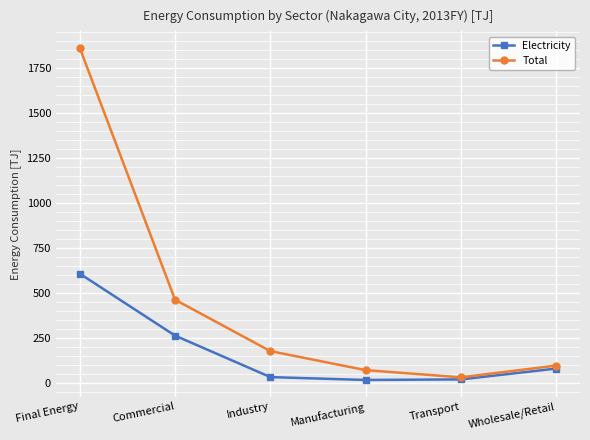

In Total, how many points are lower than both neighbors (excluding endpoints)?

1